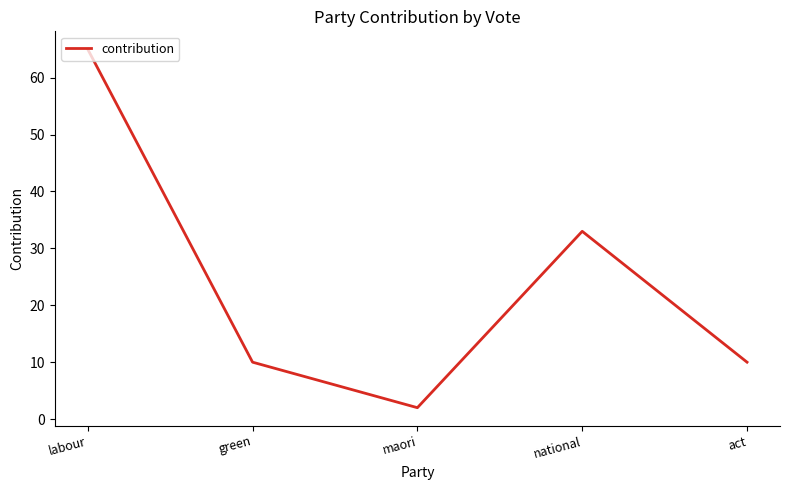

How many values are between 10 and 33?

3